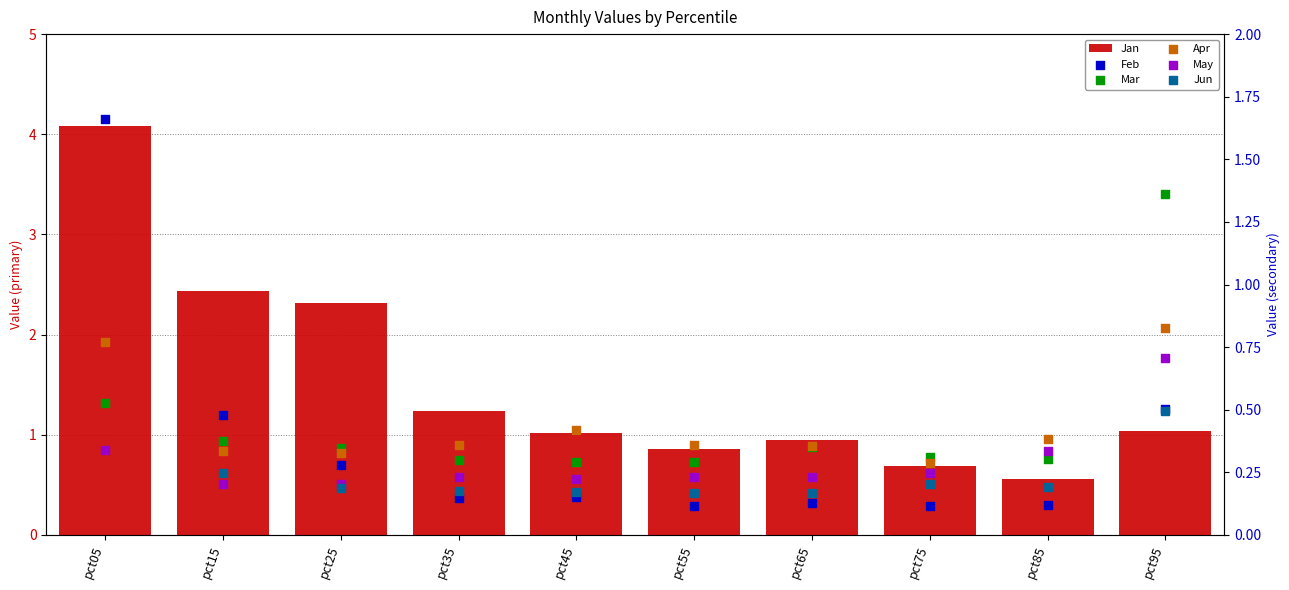

At which category is the sum across all series the highest?

pct05